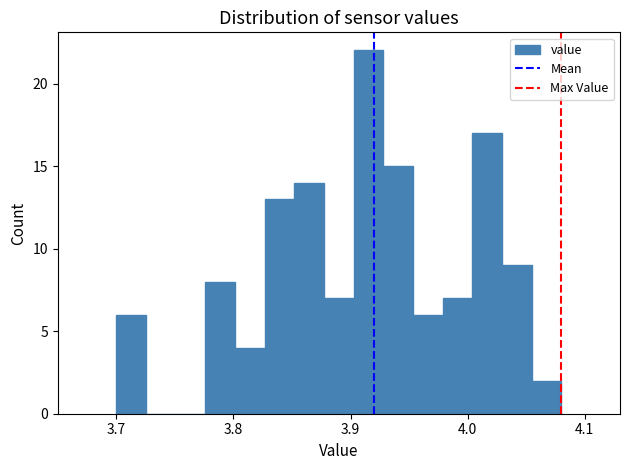

Around what value on the x-axis is the tallest bar? Give the approximate position of its centre, as read against the axis.

3.92